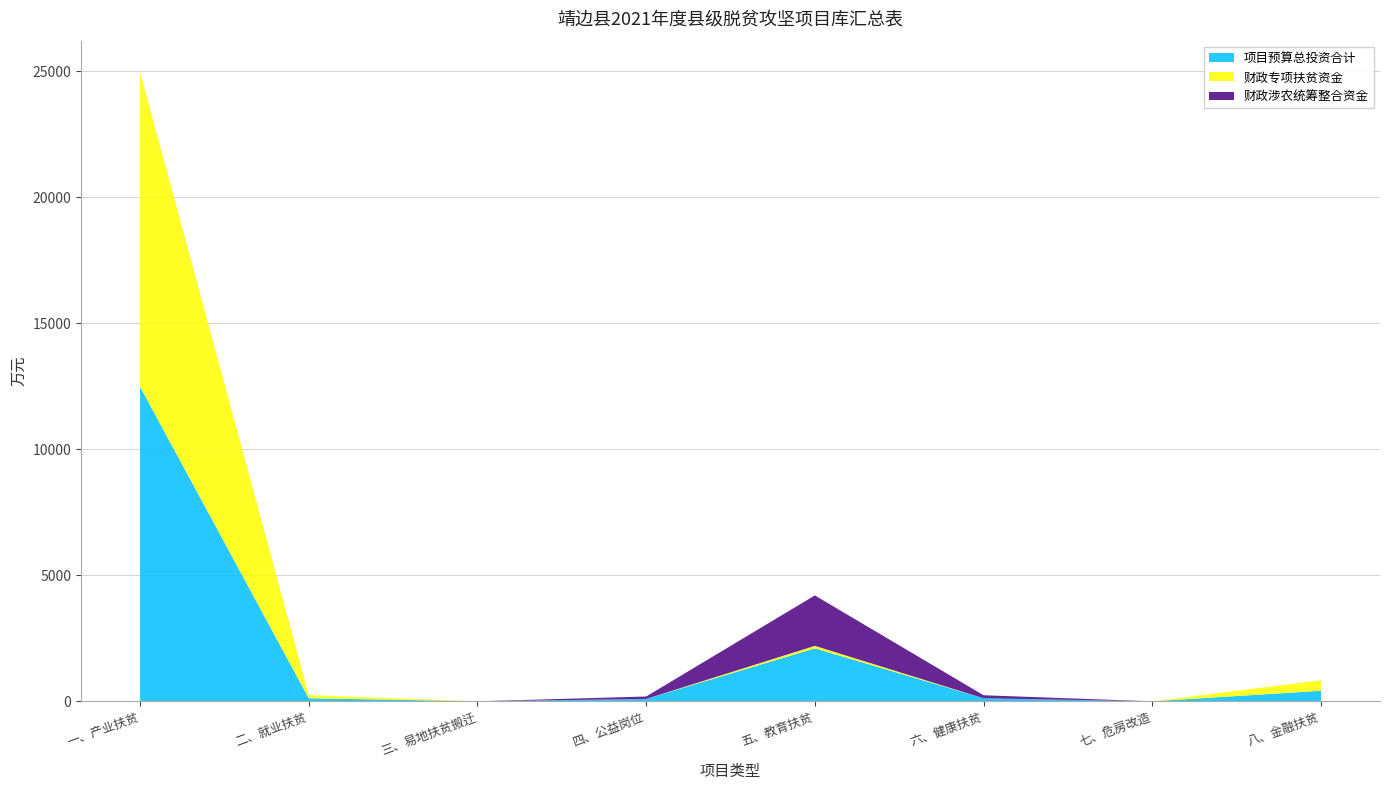

Reading left to right, list all the values displayed in this chart.

项目预算总投资合计: 一、产业扶贫=12478.3	二、就业扶贫=122.2	三、易地扶贫搬迁=0.0	四、公益岗位=95.0	五、教育扶贫=2100.0	六、健康扶贫=120.0	七、危房改造=0.0	八、金融扶贫=417.5
财政专项扶贫资金: 一、产业扶贫=12478.3	二、就业扶贫=122.2	三、易地扶贫搬迁=0.0	四、公益岗位=0.0	五、教育扶贫=100.0	六、健康扶贫=0.0	七、危房改造=0.0	八、金融扶贫=417.5
财政涉农统筹整合资金: 一、产业扶贫=0.0	二、就业扶贫=0.0	三、易地扶贫搬迁=0.0	四、公益岗位=95.0	五、教育扶贫=2000.0	六、健康扶贫=120.0	七、危房改造=0.0	八、金融扶贫=0.0